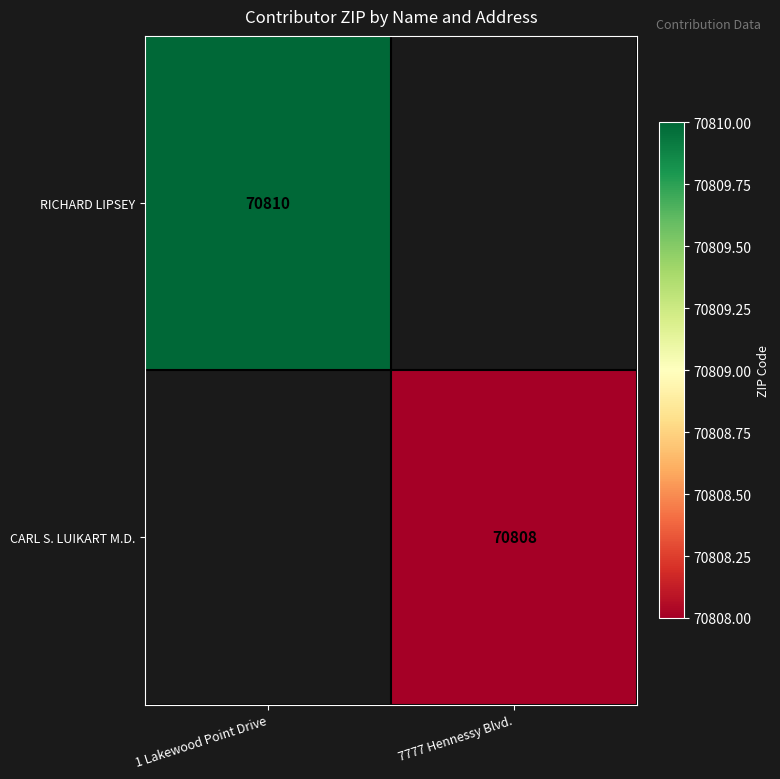

The RICHARD LIPSEY series shows 70810 at 1 Lakewood Point Drive. True or false?

True